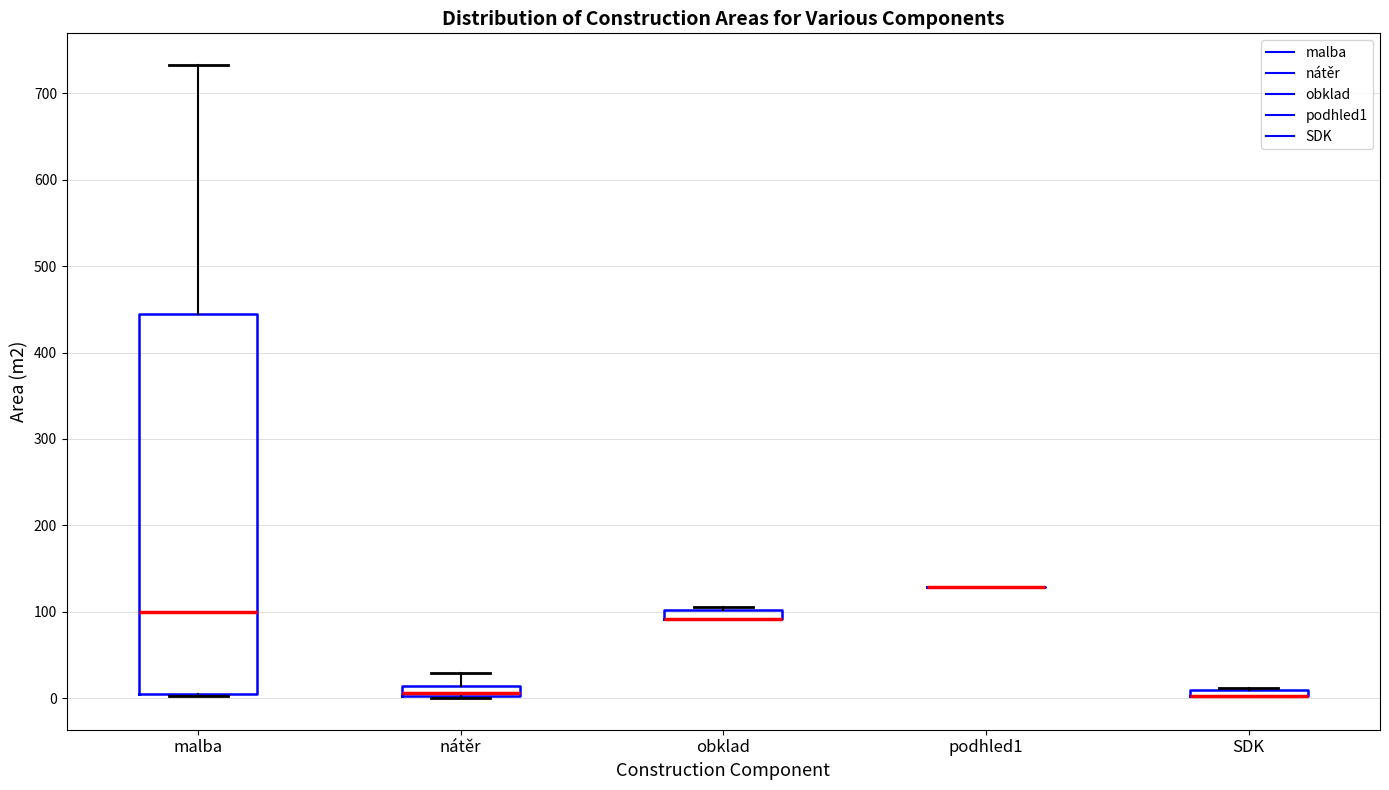

Which box is the tallest, from its lower edge to its upper edge?

malba